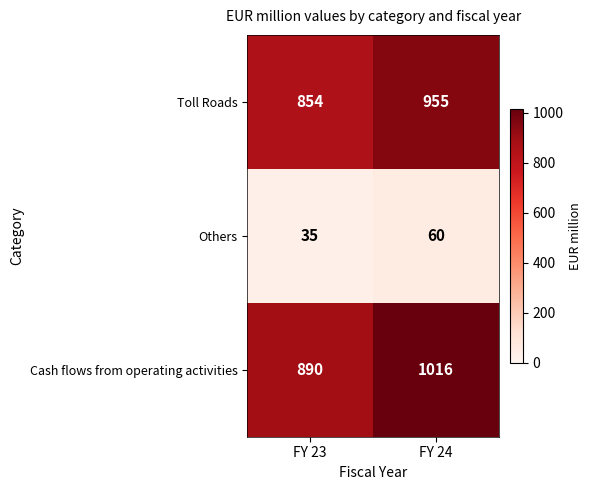

What is the difference between the highest and lowest values at FY 24?

956